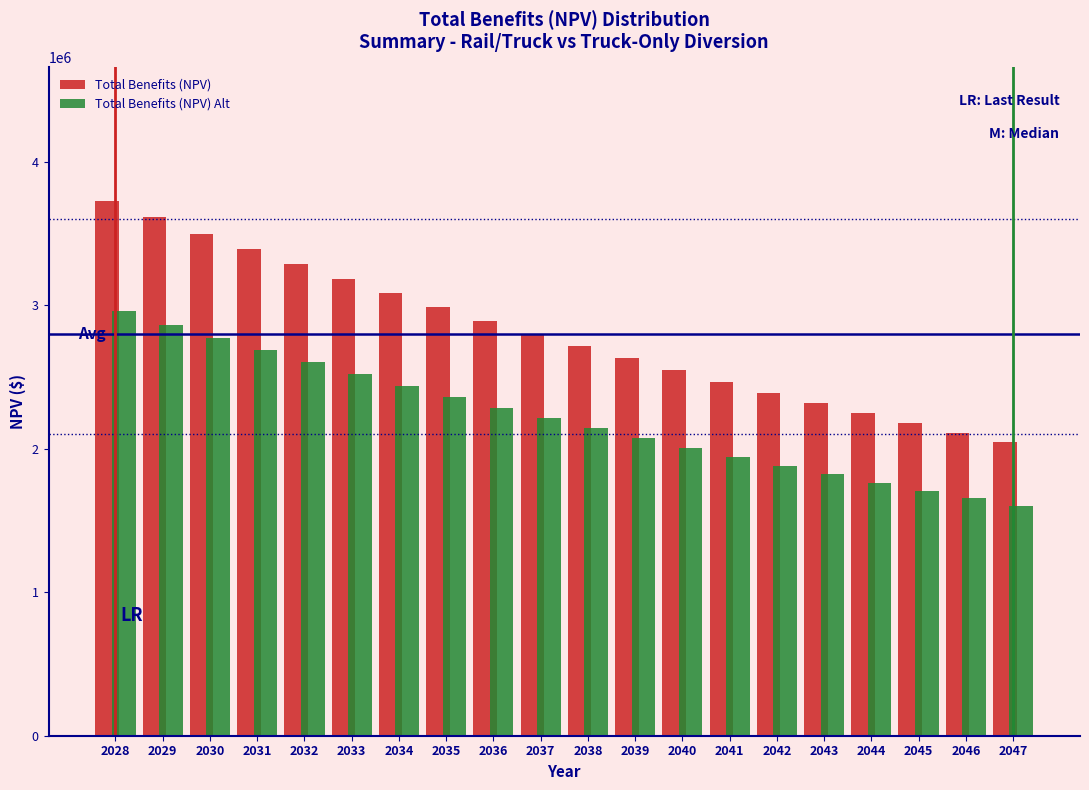

What is the highest value of the Total Benefits (NPV) Alt series?

2957050.2